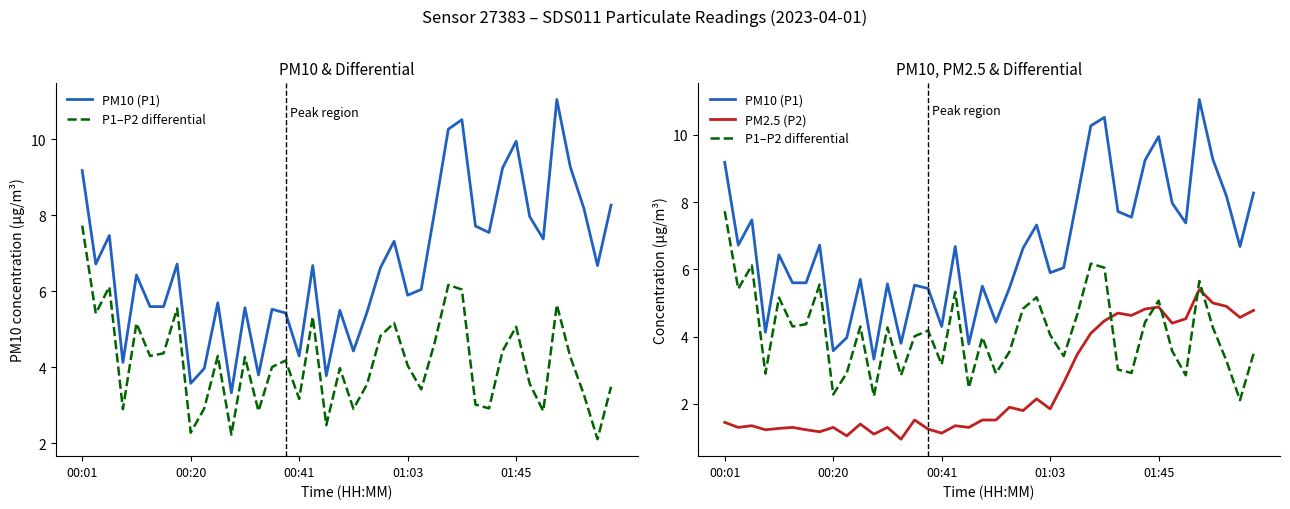

What is the difference between the second highest and second lowest values in the P1–P2 differential series?

3.9